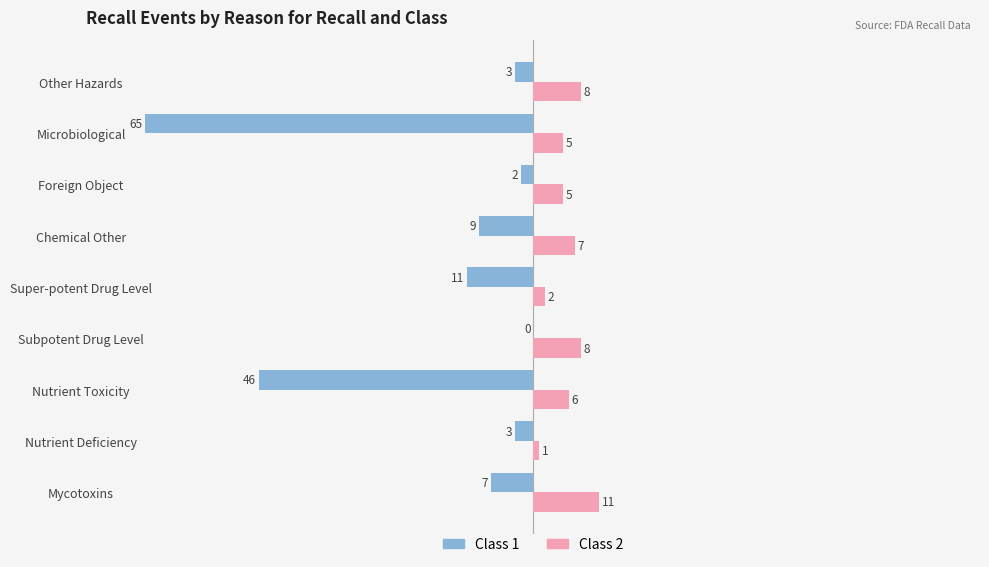

What is the sum of all Class 2 values?

53